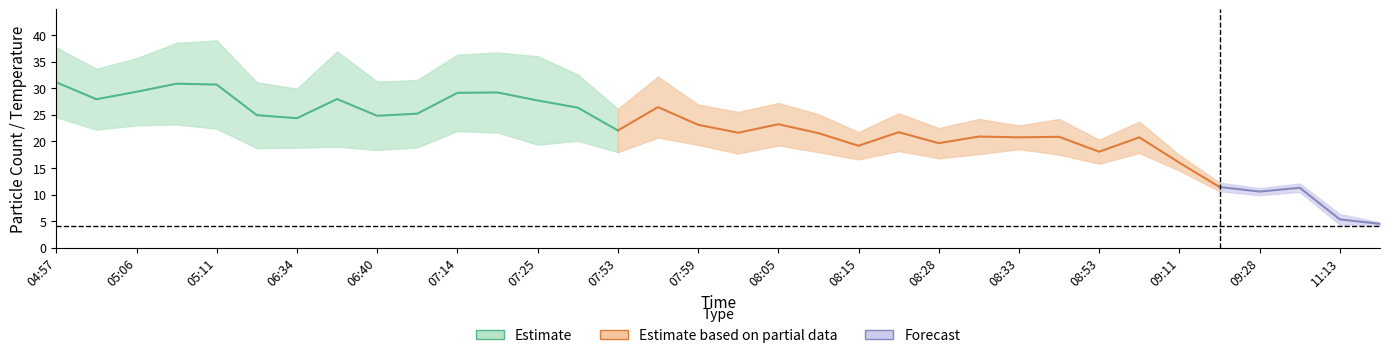

What is the sum of all SDS_P2 values?

597.8